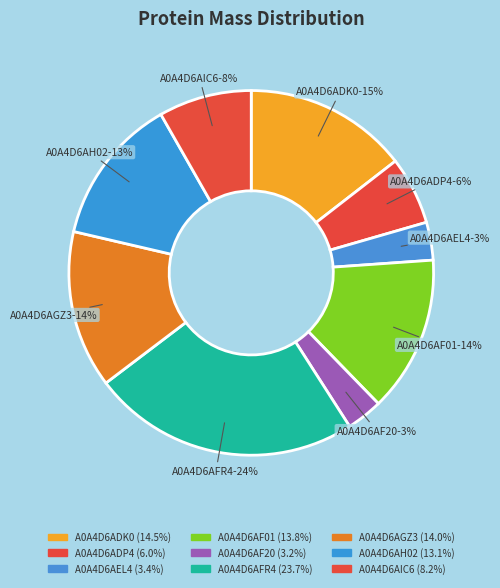

Count the number of slices in the pie.

9